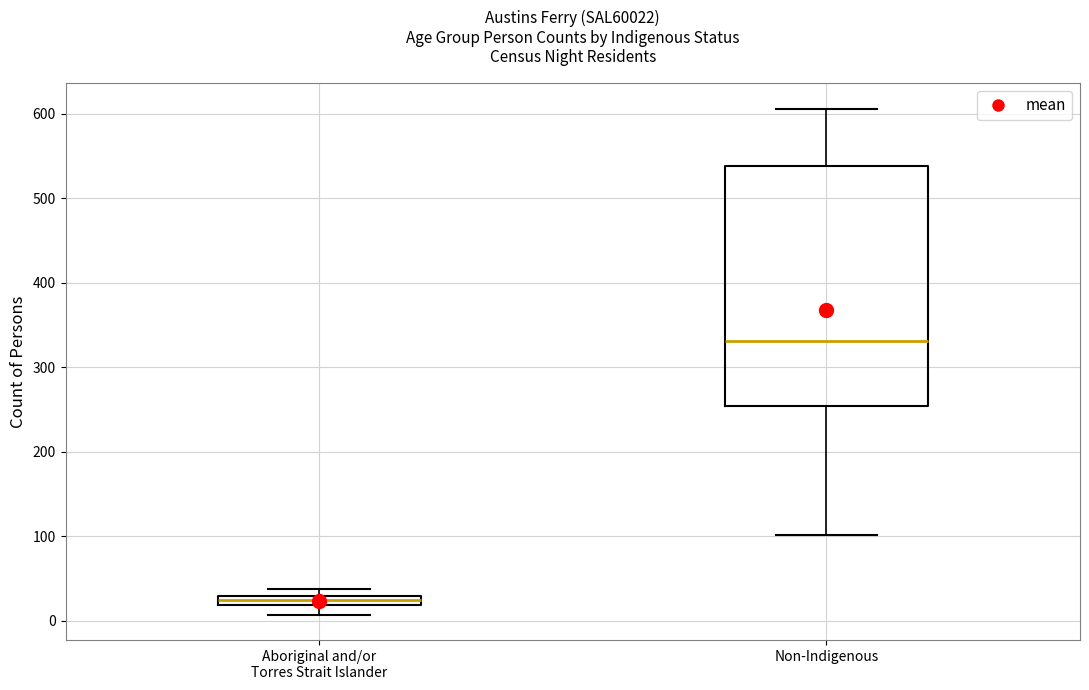

Which box is the tallest, from its lower edge to its upper edge?

Non-Indigenous